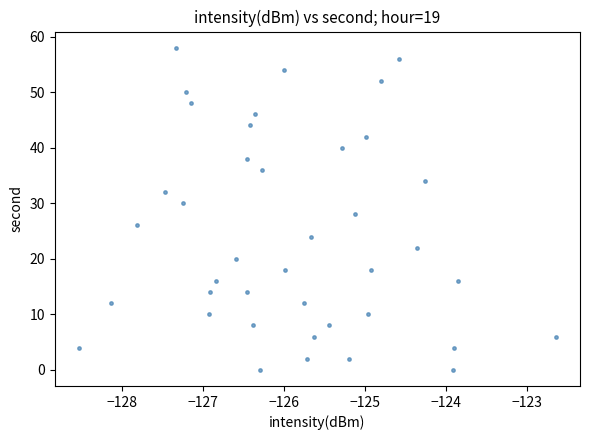

What is the range of Y values (max minus min)?

58